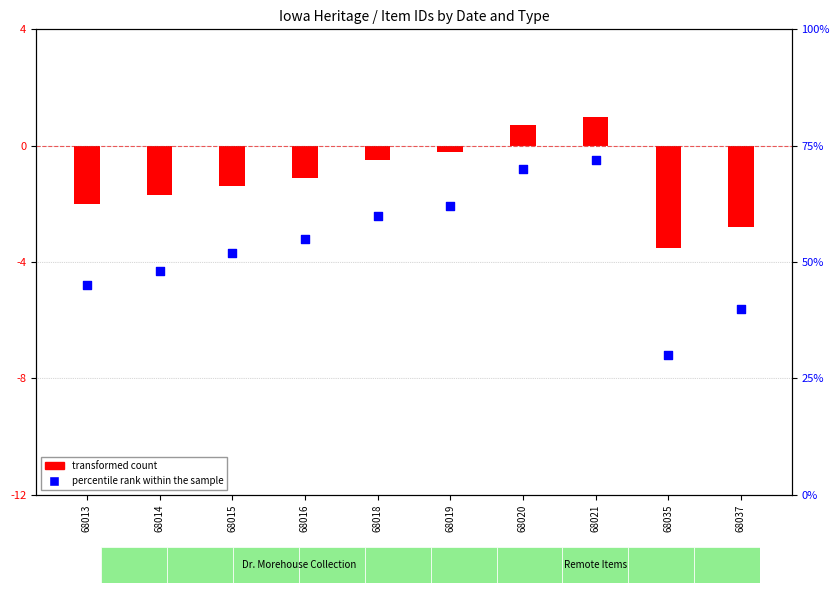

What is the change in value from 68013 to 68019?

+17